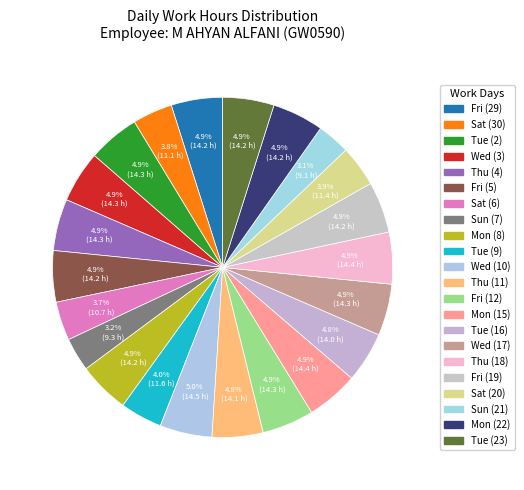

How many slices are in this pie chart?

22